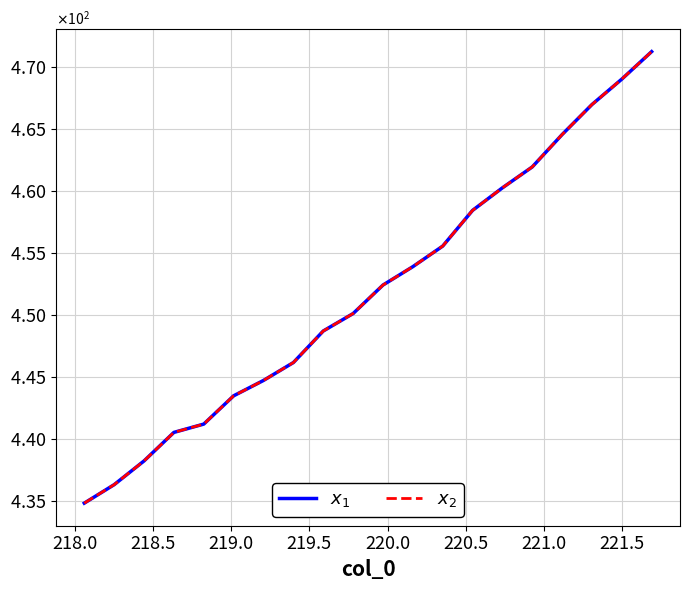

Reading left to right, list all the values displayed in this chart.

$x_1$: 434.8	436.3	438.2	440.5	441.2	443.5	444.7	446.2	448.7	450.1	452.4	453.9	455.5	458.4	460.2	461.9	464.5	467.0	469.0	471.2
$x_2$: 434.8	436.3	438.2	440.5	441.2	443.5	444.7	446.2	448.7	450.1	452.4	453.9	455.5	458.4	460.2	461.9	464.5	467.0	469.0	471.2